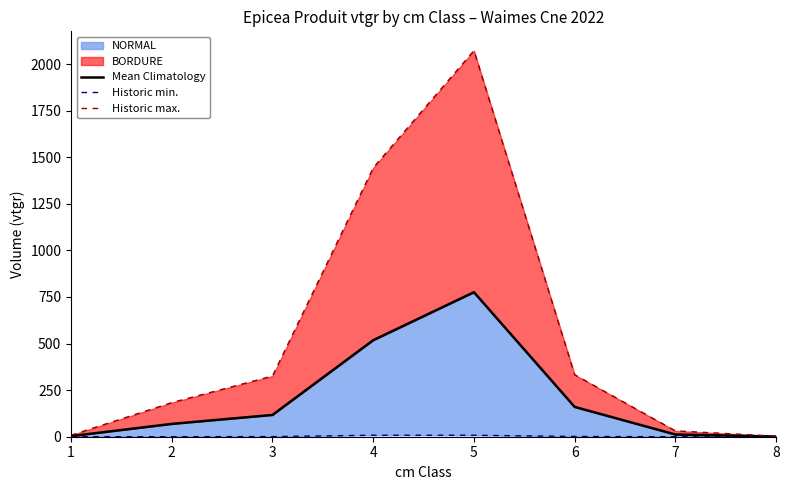

What is the difference between the highest and lowest values at 2?

182.8